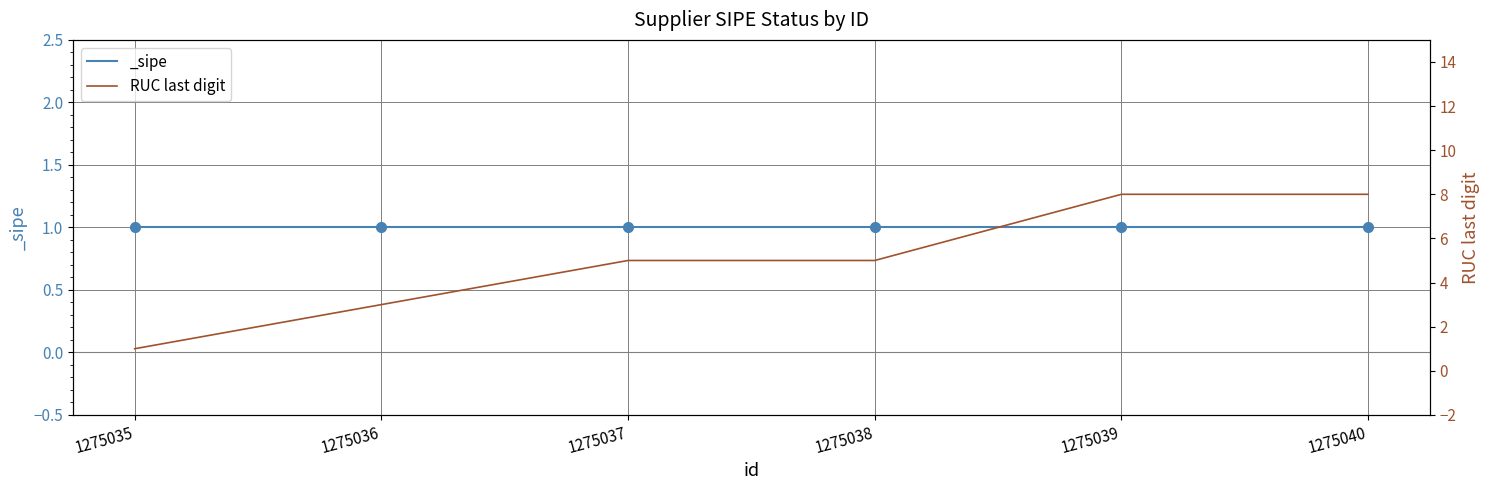

Reading left to right, what are all the values shown in this chart?

1	3	5	5	8	8